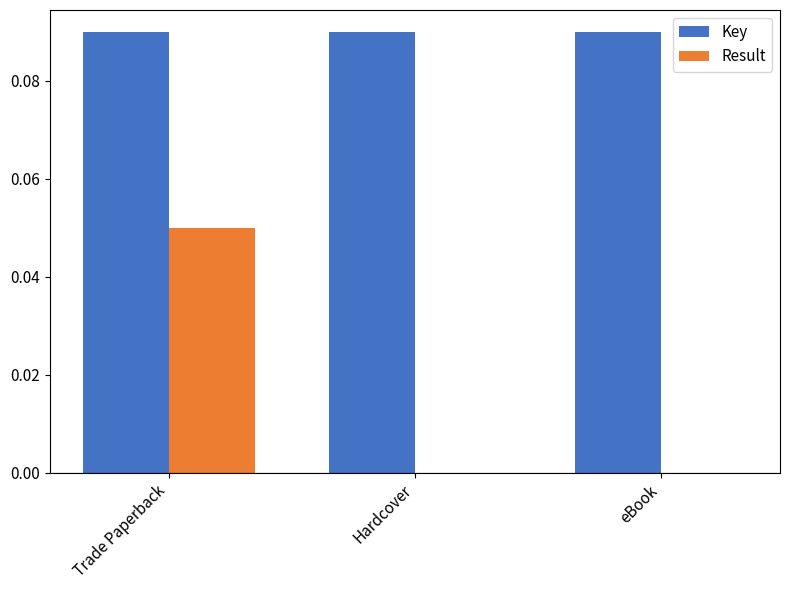

What are all the series names shown in the legend?

Key, Result